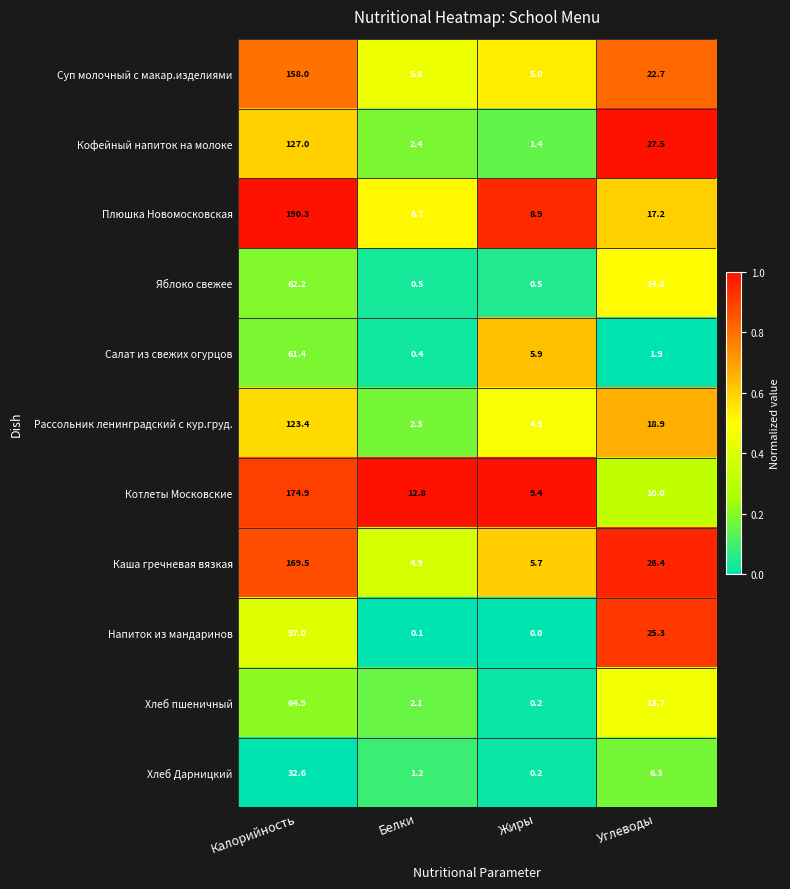

Which category has the lowest value across all series?

Жиры